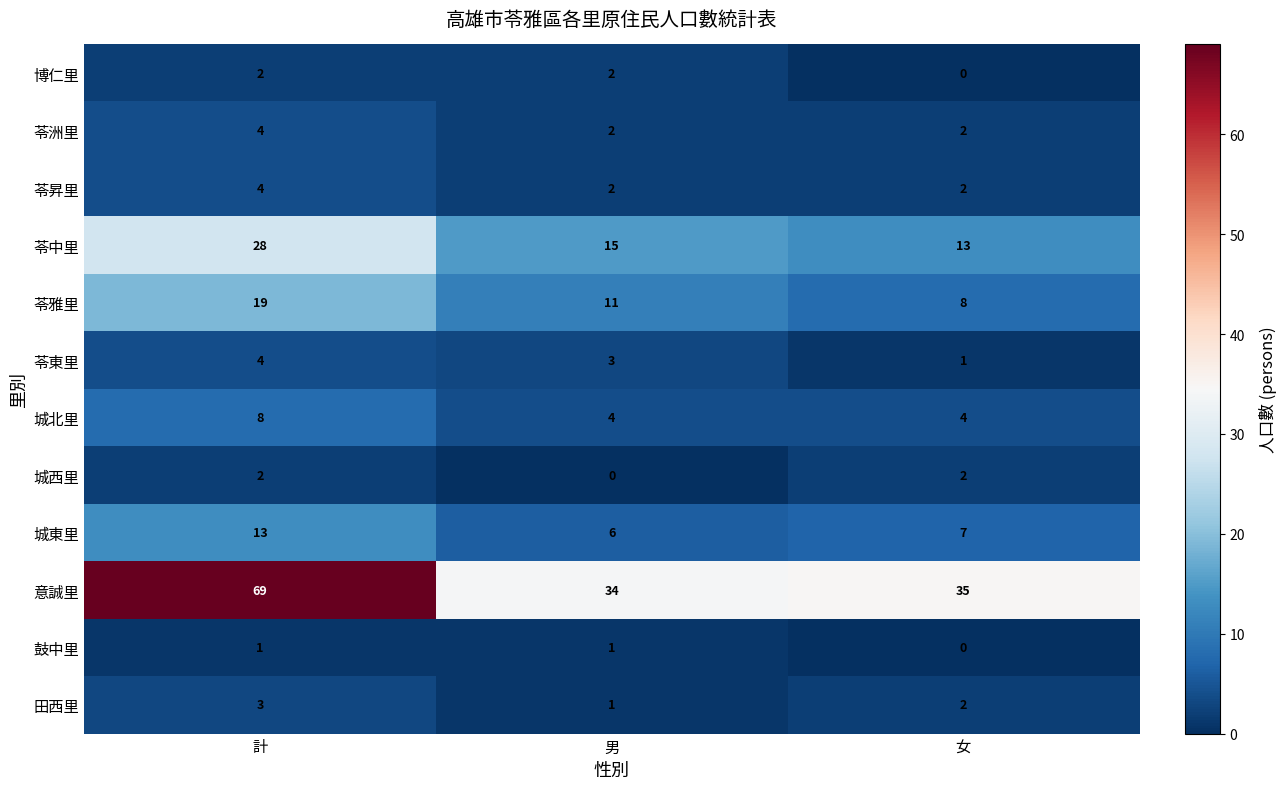

What is the average value of the 意誠里 series?

46